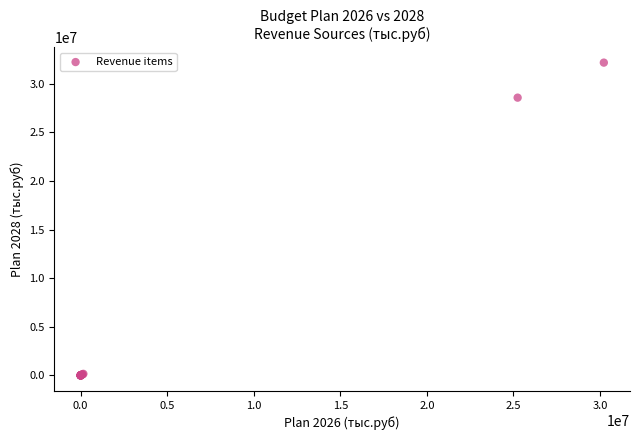

What Y value in the scatter plot is closest to 16082268?

28561985.9